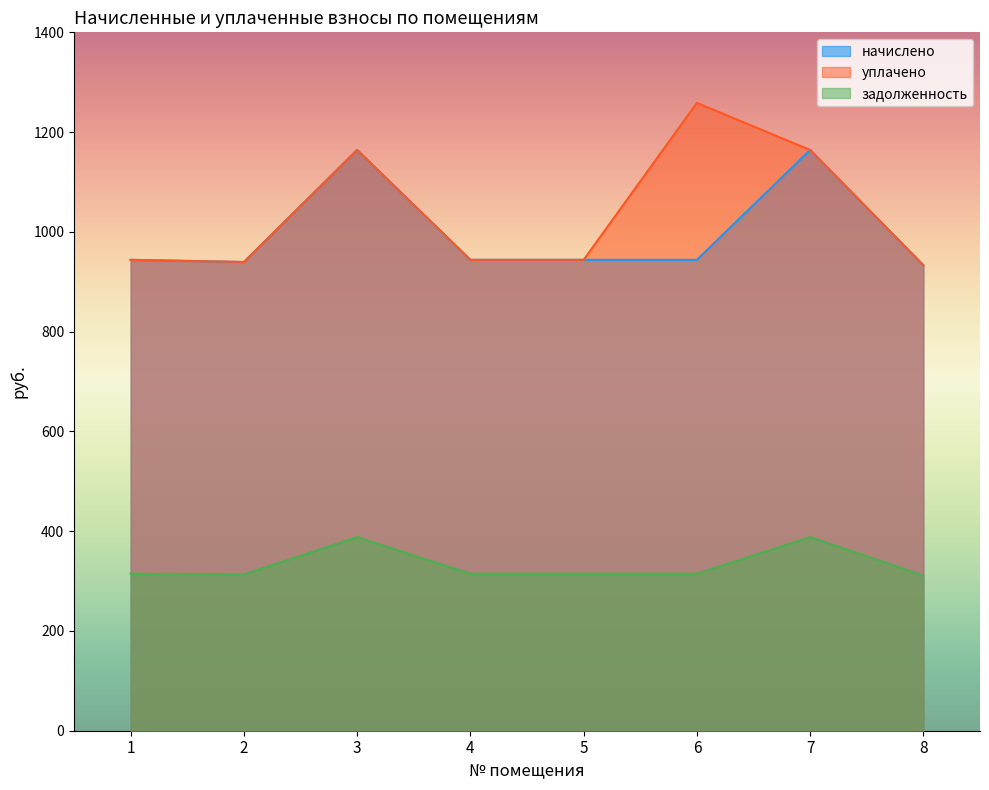

Does the chart have visible grid lines?

No